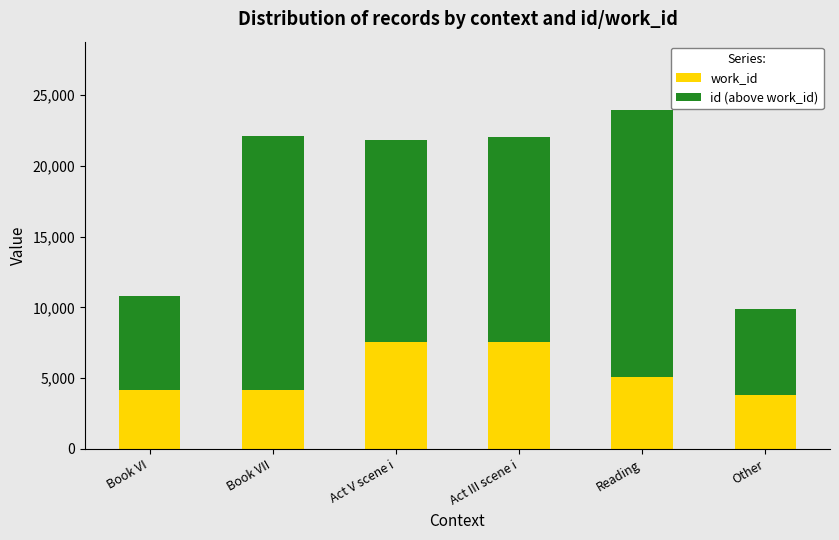

What is the lowest value of the work_id series?

3834